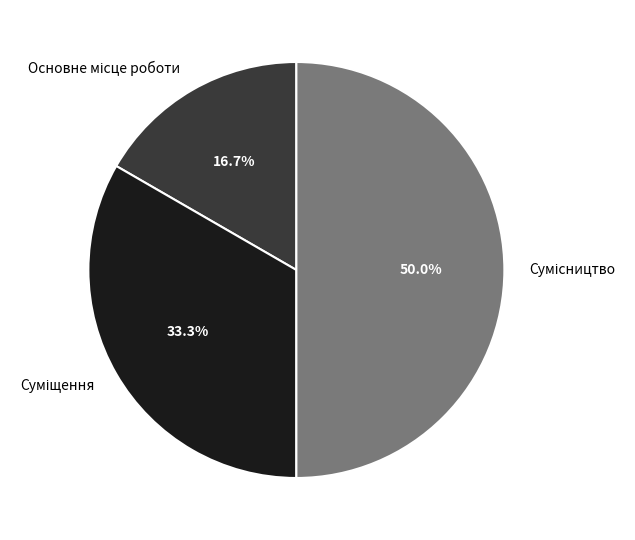

How many slices are in this pie chart?

3